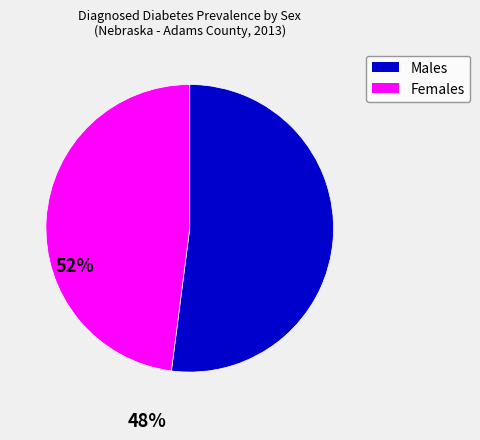

Is there a majority slice in this chart?

Yes